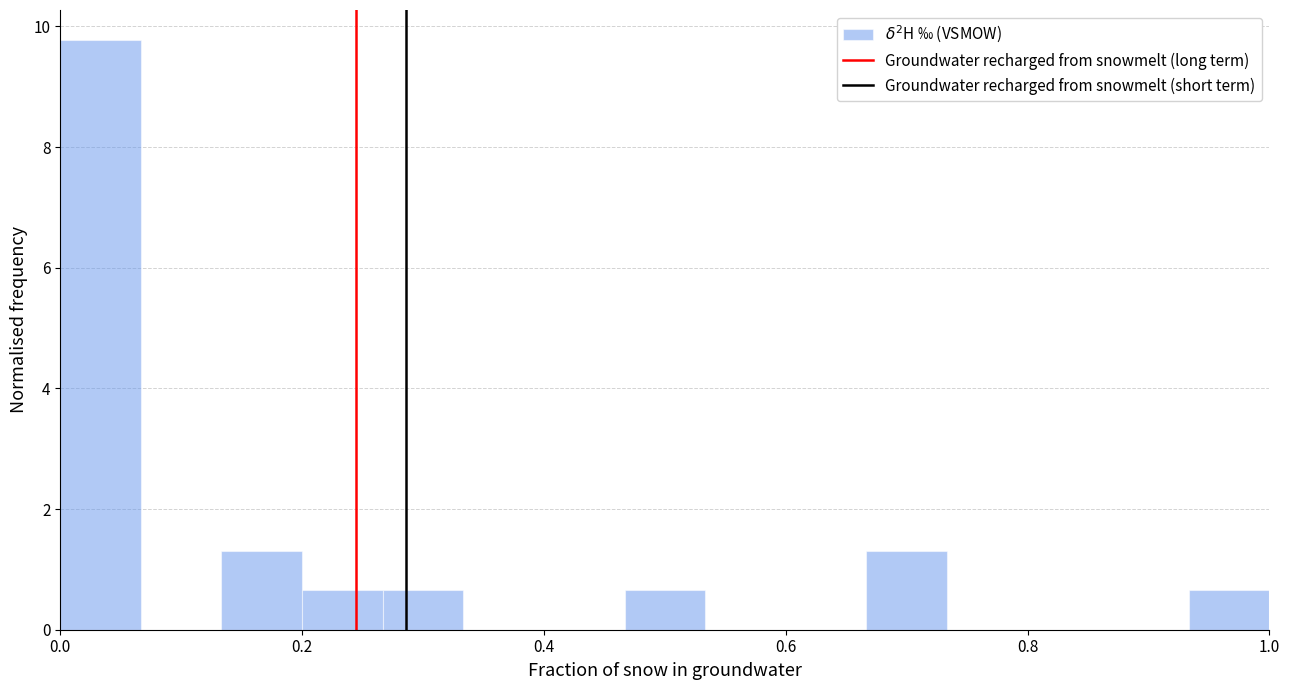

Around what value on the x-axis is the tallest bar? Give the approximate position of its centre, as read against the axis.

0.04